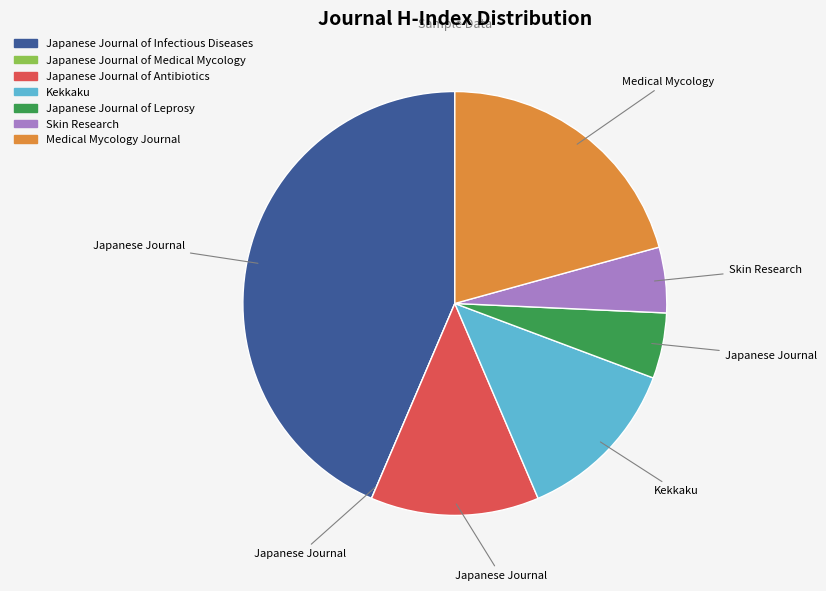

Is the sum of Kekkaku and Japanese Journal of Leprosy greater than half?

No